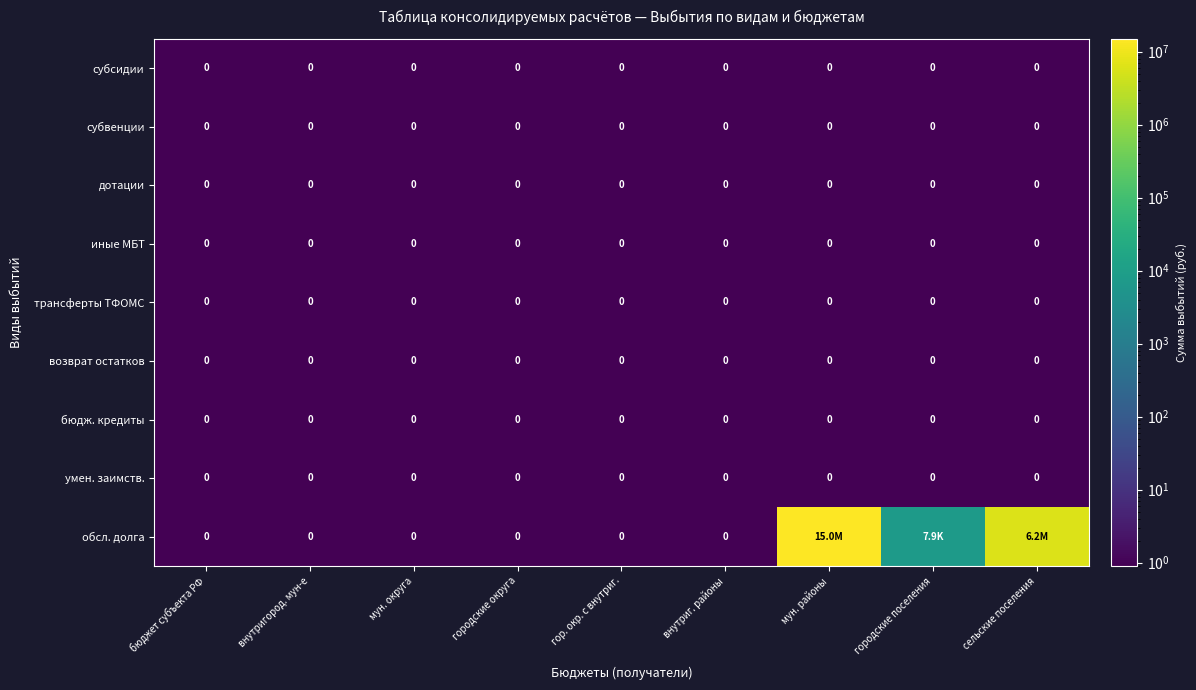

What is the difference between the maximum and minimum values in the обсл. долга series?

14986547.1